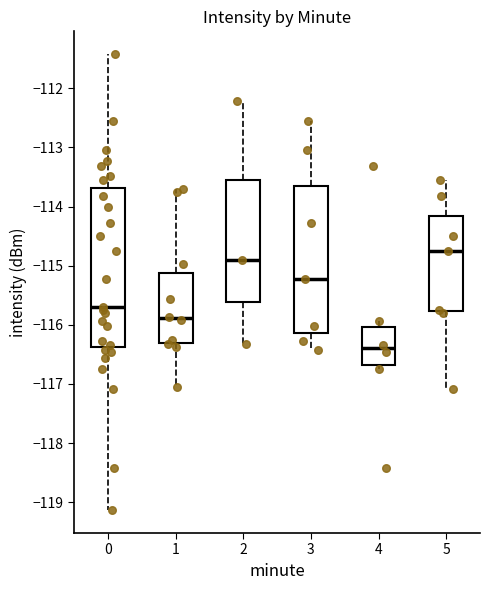

Comparing the boxes themselves (not the whiskers), which one is the tallest?

0